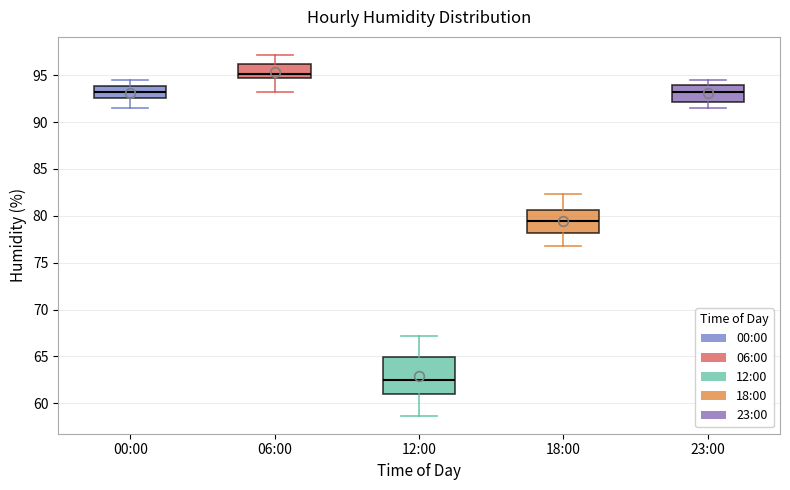

Reading left to right, read every box against the y-axis: the position of its median line, the range the box covers, and the ends of its whiskers. The values are not printed on the chart, so give them approximately, as read against the axis.

00:00: median 93.0, box 92.5 to 94.0, whiskers 91.5 to 94.5
06:00: median 95.0, box 94.5 to 96.0, whiskers 93.0 to 97.0
12:00: median 62.5, box 61.0 to 65.0, whiskers 58.5 to 67.0
18:00: median 79.5, box 78.0 to 80.5, whiskers 77.0 to 82.5
23:00: median 93.0, box 92.0 to 94.0, whiskers 91.5 to 94.5